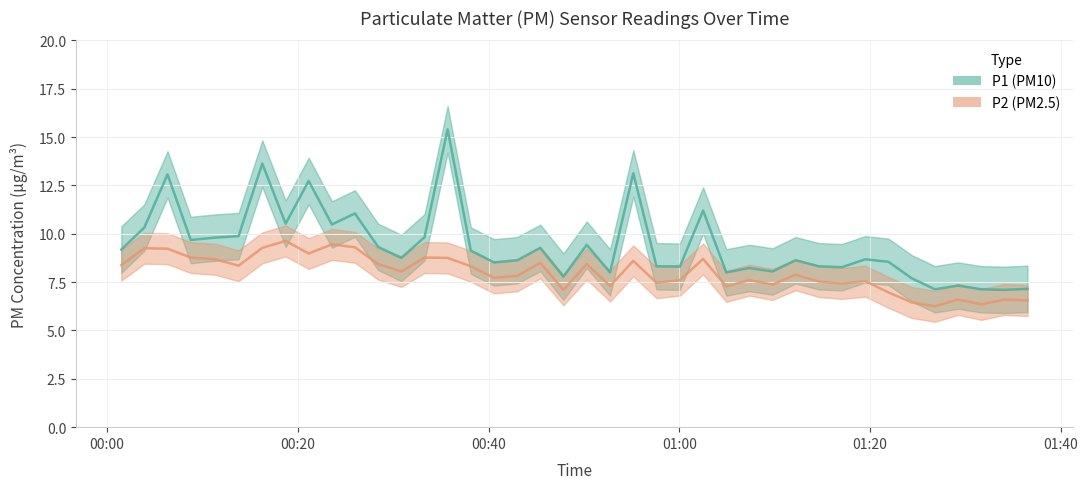

What is the average value of the P1 series?

9.4